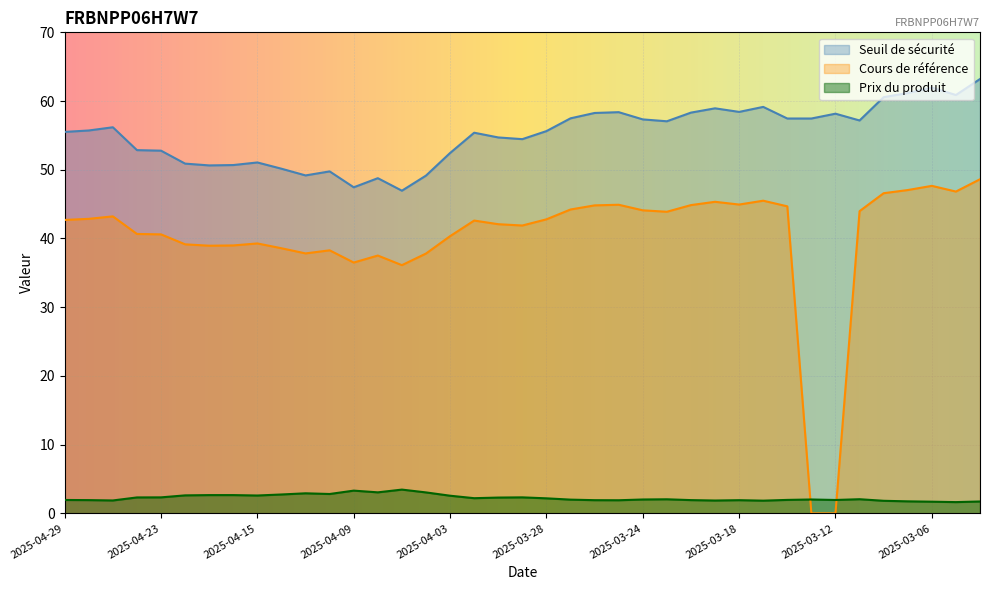

Reading left to right, list all the values displayed in this chart.

Seuil de sécurité: 55.5	55.7	56.2	52.9	52.8	50.9	50.6	50.7	51.1	50.2	49.2	49.8	47.5	48.8	47.0	49.2	52.4	55.4	54.7	54.5	55.6	57.5	58.3	58.4	57.3	57.1	58.3	58.9	58.4	59.1	57.5	57.5	58.2	57.2	60.6	61.2	62.0	60.9	63.2
Cours de référence: 42.7	42.9	43.2	40.7	40.6	39.1	39.0	39.0	39.3	38.6	37.8	38.3	36.5	37.5	36.1	37.8	40.3	42.6	42.1	41.9	42.8	44.2	44.8	44.9	44.1	43.9	44.9	45.3	44.9	45.5	44.7	0.0	0.0	44.0	46.6	47.0	47.7	46.8	48.6
Prix du produit: 1.9	1.9	1.9	2.3	2.3	2.6	2.7	2.7	2.6	2.8	2.9	2.8	3.3	3.1	3.5	3.0	2.6	2.2	2.3	2.3	2.2	2.0	1.9	1.9	2.0	2.0	1.9	1.9	1.9	1.9	2.0	2.0	1.9	2.1	1.8	1.8	1.7	1.6	1.7